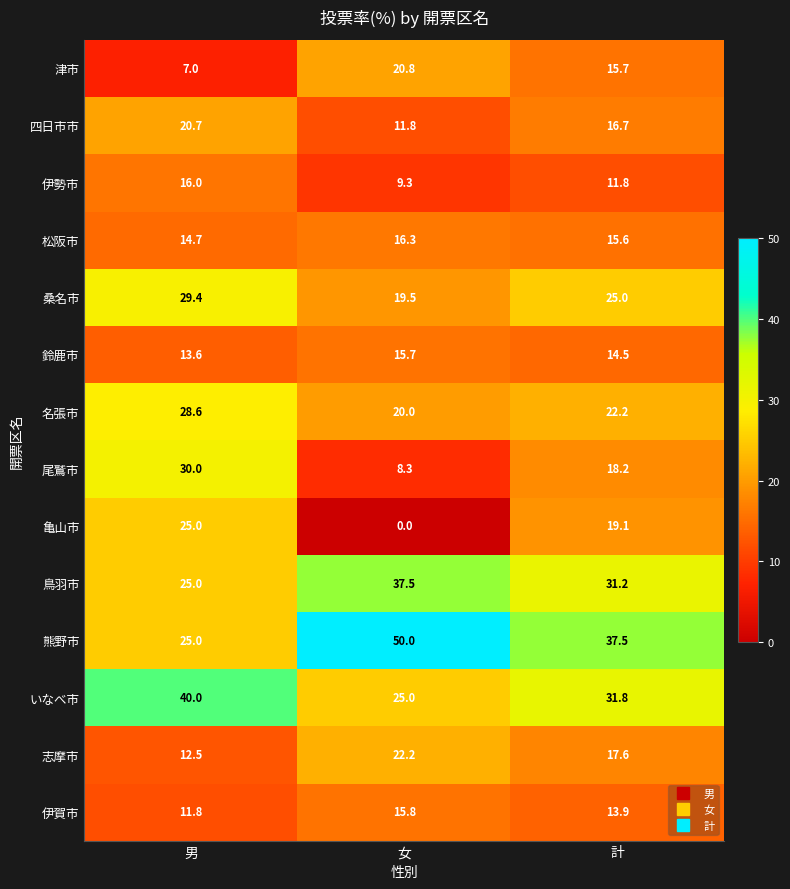

What is the minimum value for 津市?

7.0